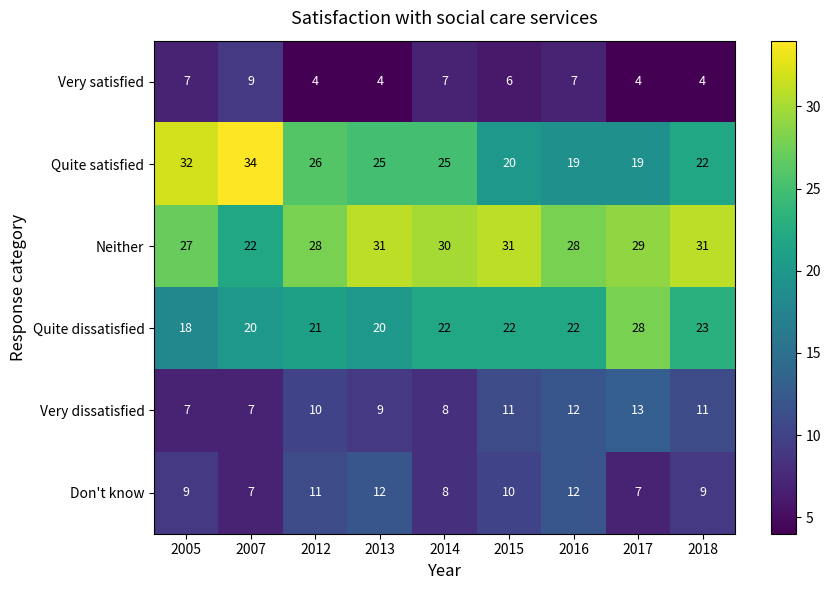

Which series has the largest range (max minus min)?

Quite satisfied